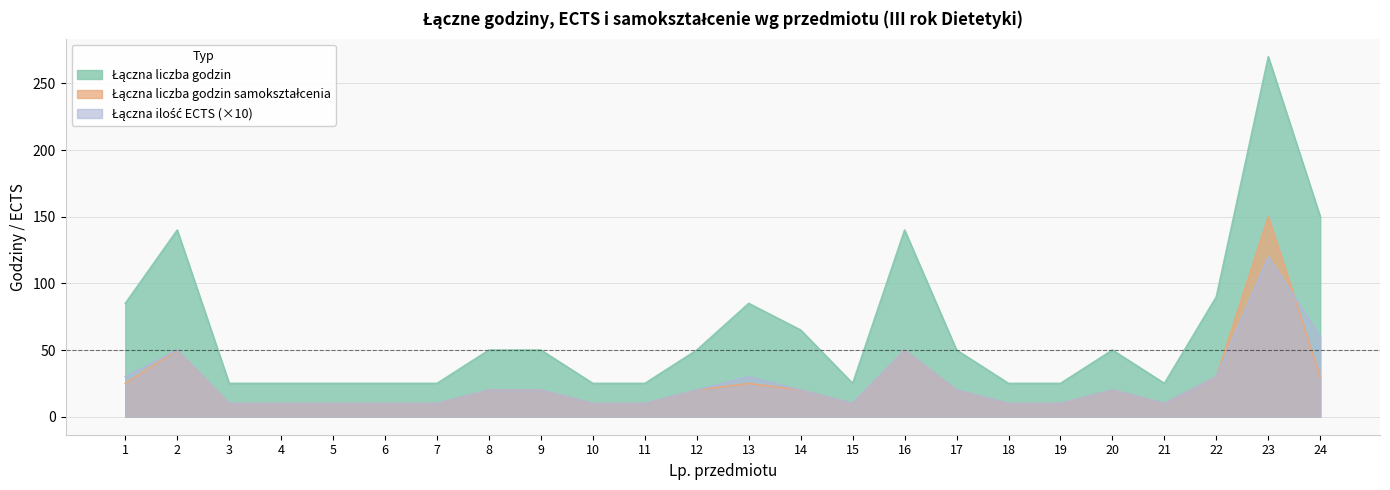

How many distinct data groups are displayed?

3